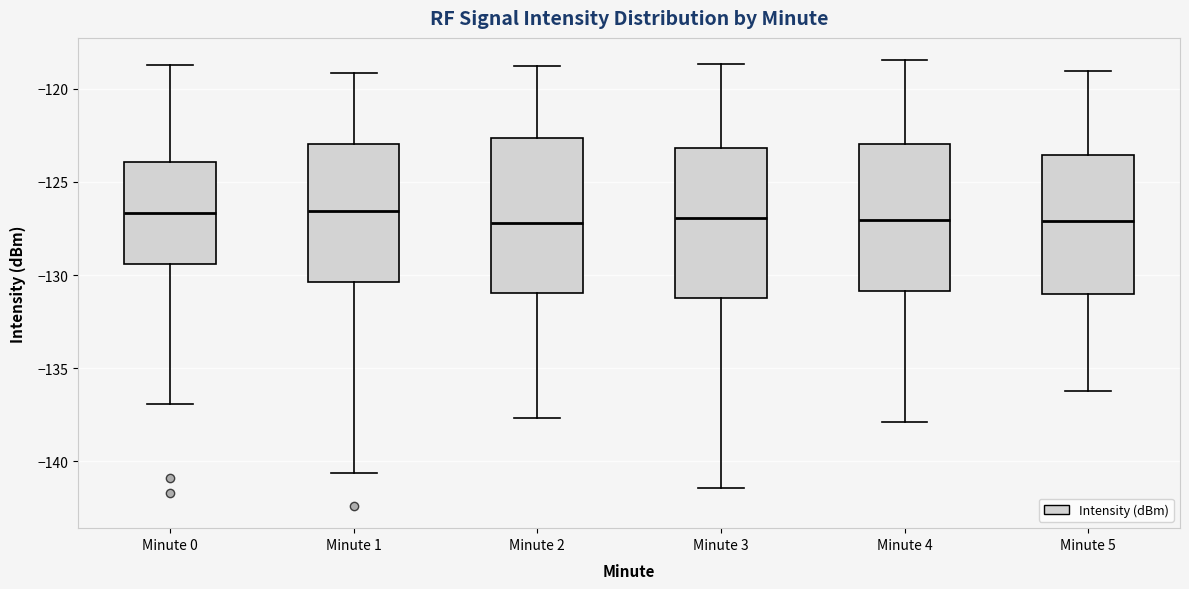

Reading left to right, transcribe this box plot: for each box, give where its median line is, the range the box spans, and where its two whiskers end, as read against the y-axis. The values are not printed on the chart, so give them approximately, as read against the axis.

Minute 0: median -126.5, box -129.5 to -124.0, whiskers -137.0 to -118.5
Minute 1: median -126.5, box -130.5 to -123.0, whiskers -140.5 to -119.0
Minute 2: median -127.0, box -131.0 to -122.5, whiskers -137.5 to -119.0
Minute 3: median -127.0, box -131.0 to -123.0, whiskers -141.5 to -118.5
Minute 4: median -127.0, box -131.0 to -123.0, whiskers -138.0 to -118.5
Minute 5: median -127.0, box -131.0 to -123.5, whiskers -136.0 to -119.0